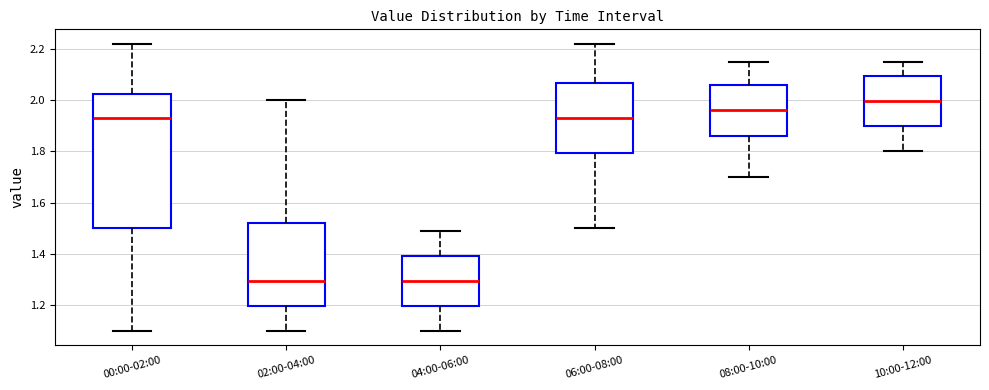

Comparing the boxes themselves (not the whiskers), which one is the tallest?

00:00-02:00